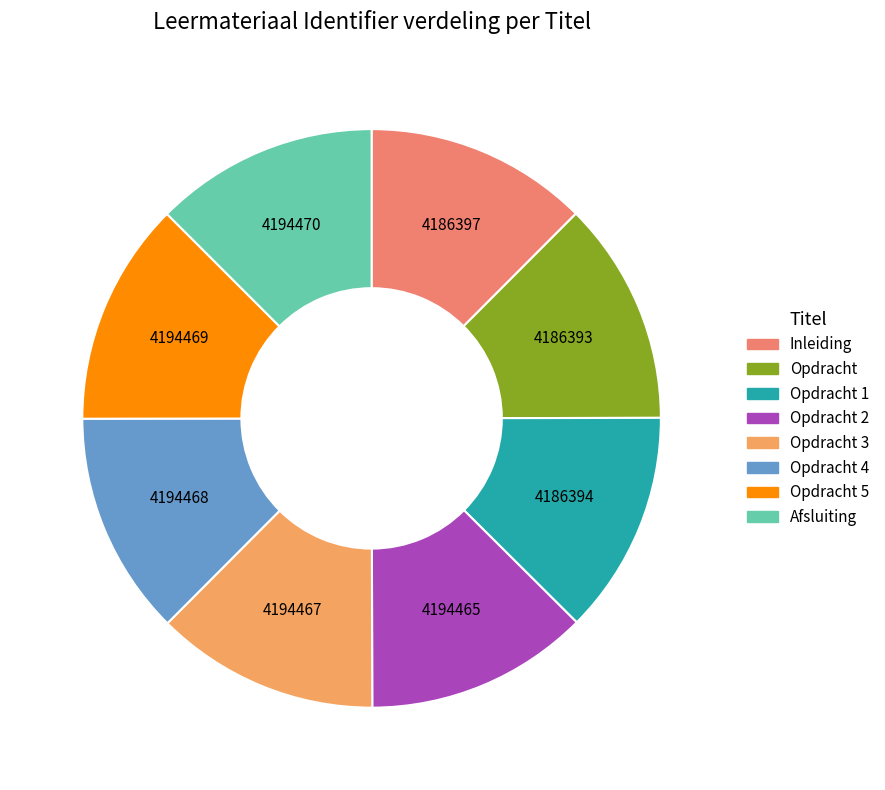

To the nearest percent, what portion does Opdracht 2 represent?

13%